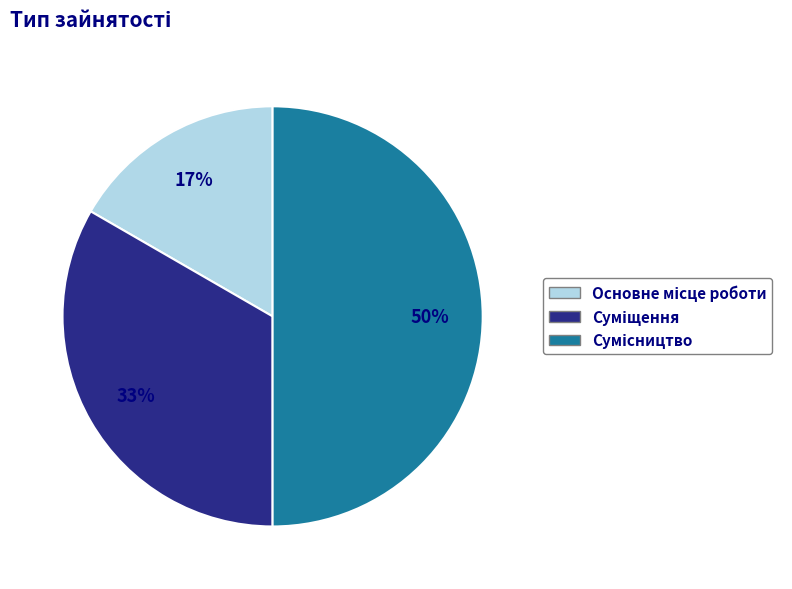

To the nearest percent, what is the average slice percentage?

33%